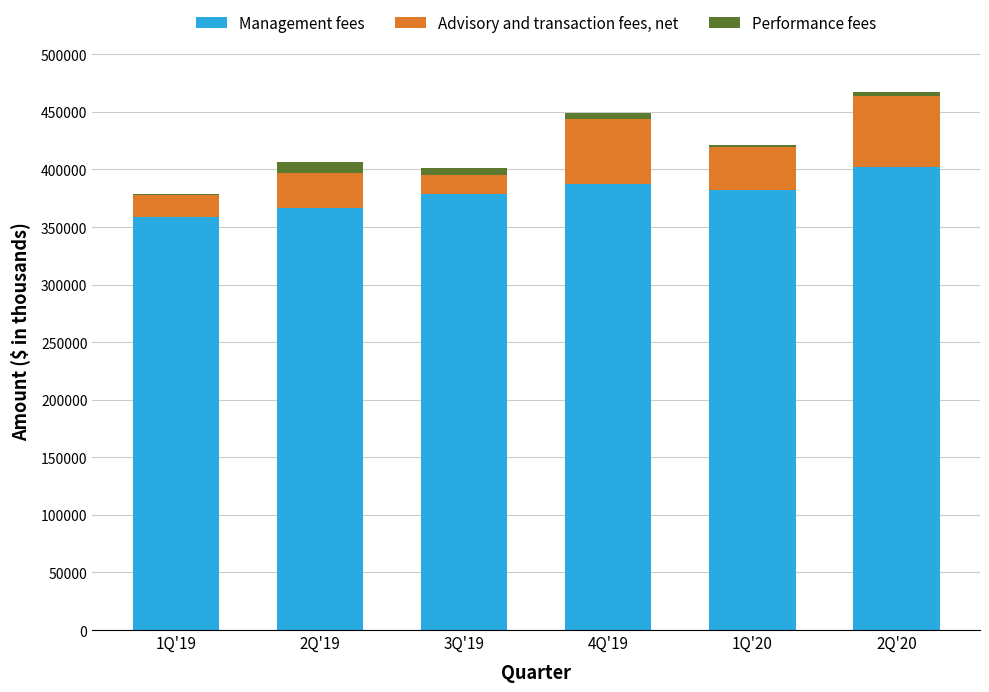

What is the sum of all Management fees values?

2275260